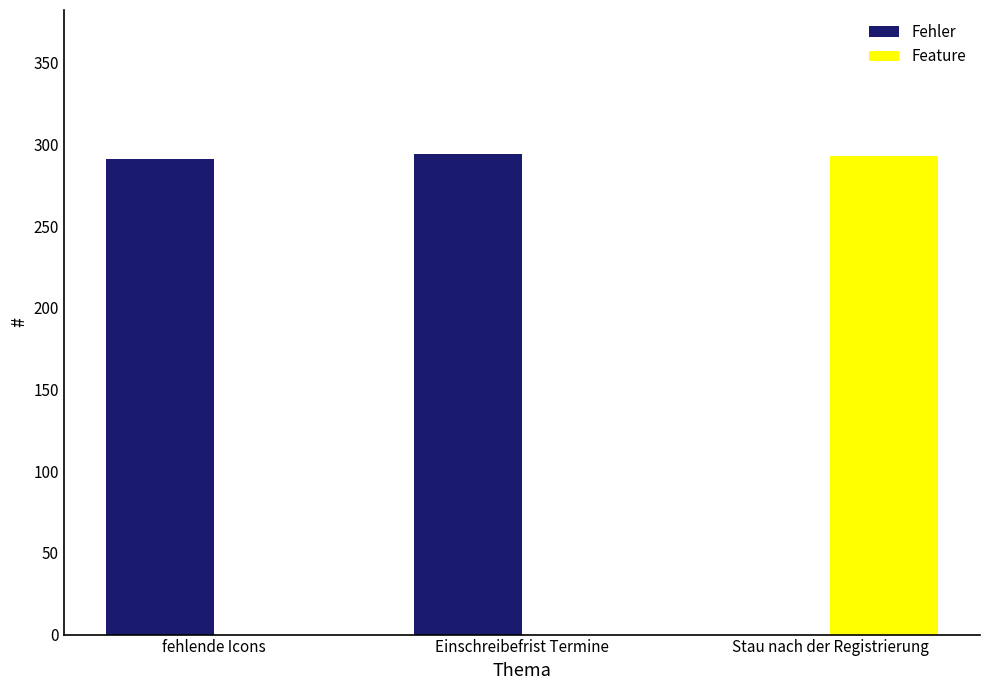

Reading left to right, list all the values displayed in this chart.

Fehler: 291	294	0
Feature: 0	0	293